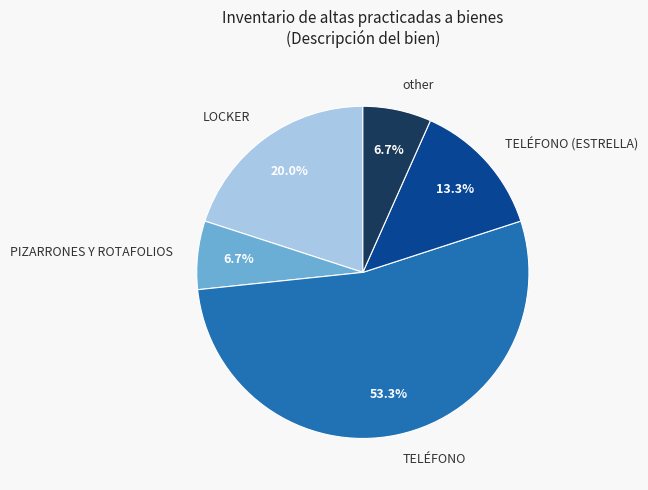

The PIZARRONES Y ROTAFOLIOS slice represents 18% of the pie. True or false?

False